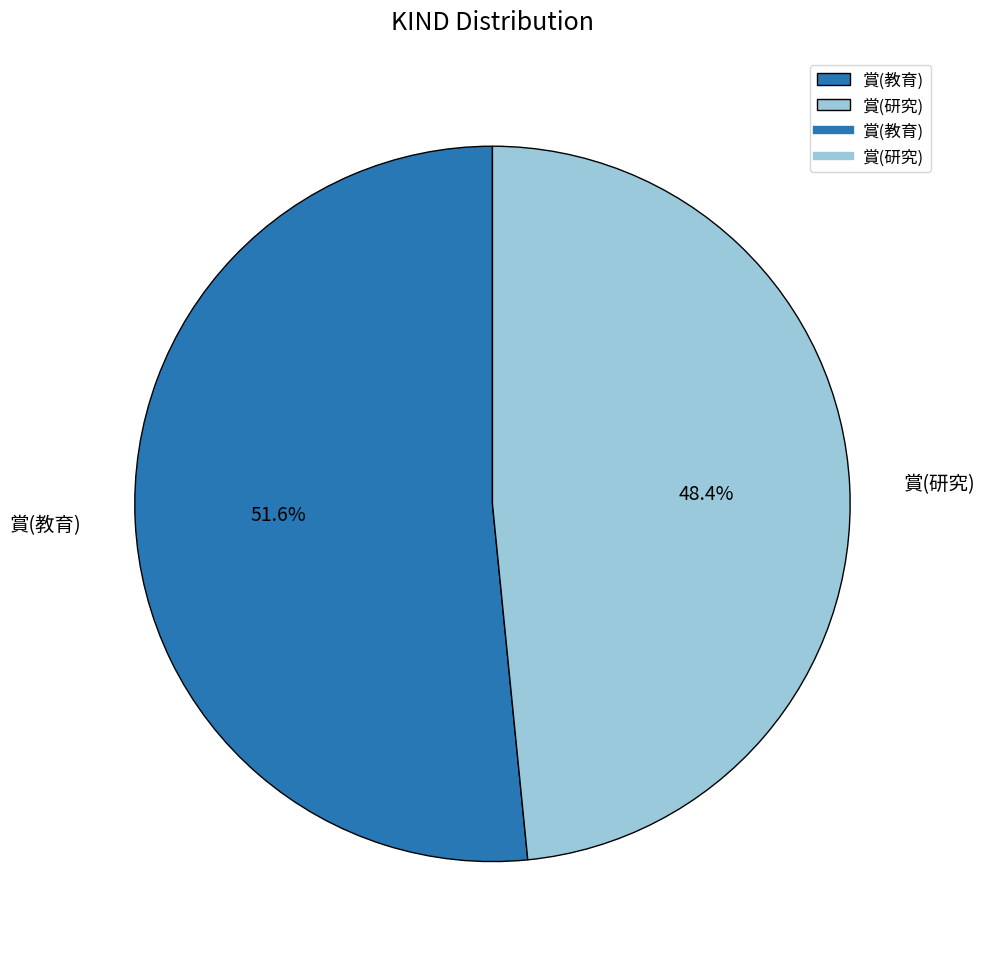

Which slice is the smallest?

賞(研究)